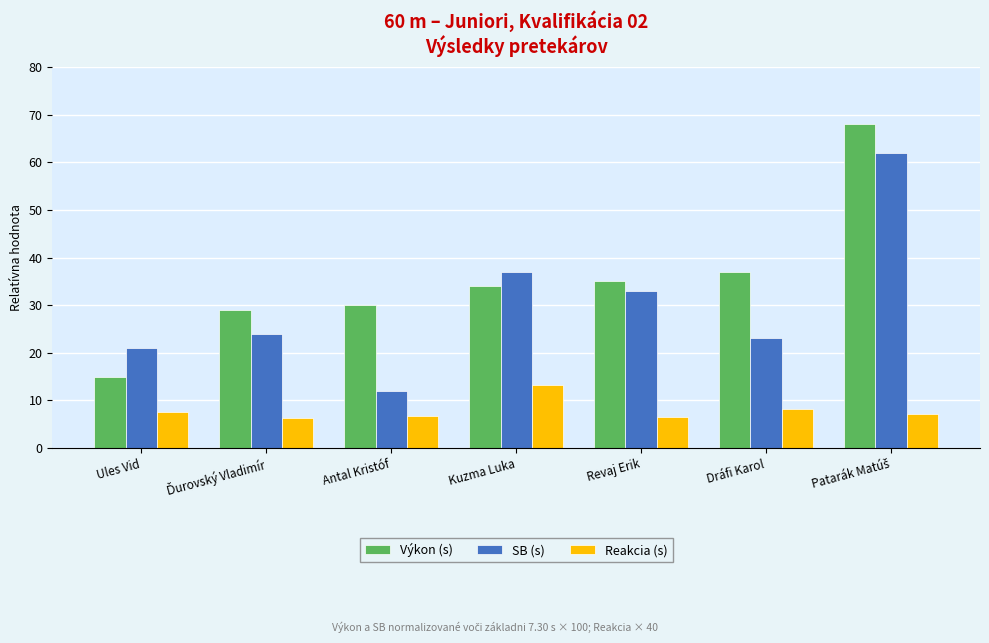

Are the bars grouped side by side (vs. stacked)?

Yes